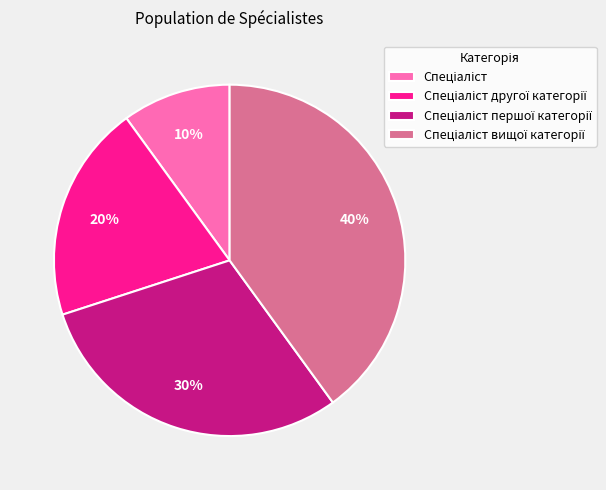

To the nearest percent, what is the average slice percentage?

25%